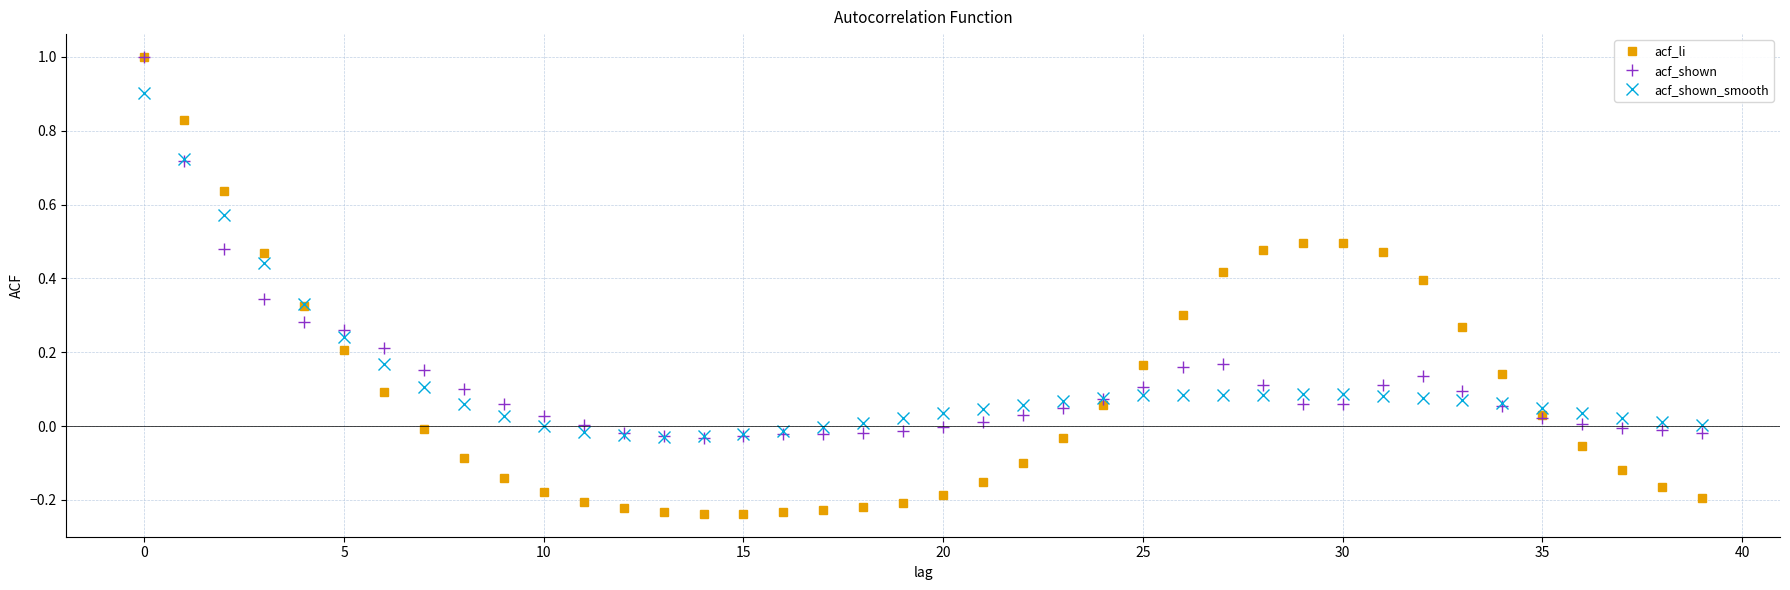

What is the highest value of the acf_li series?

1.0